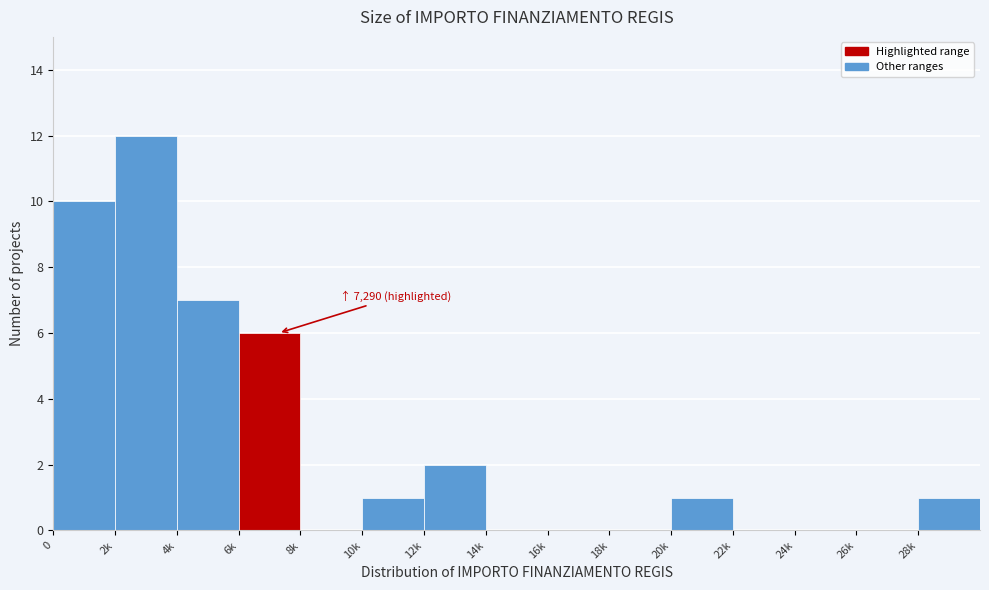

Reading right to left, extract all data points from this chart.

28k=1	26k=0	24k=0	22k=0	20k=1	18k=0	16k=0	14k=0	12k=2	10k=1	8k=0	6k=6	4k=7	2k=12	0=10